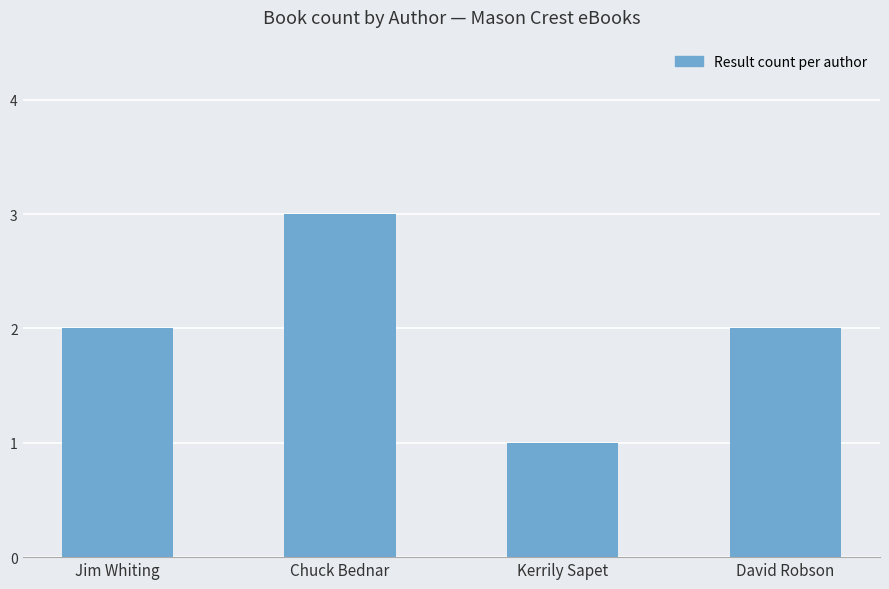

Which has a higher value, Chuck Bednar or David Robson?

Chuck Bednar